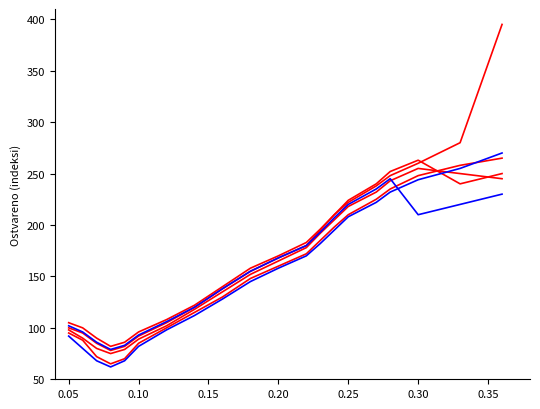

Does the chart display data point markers on the line(s)?

No